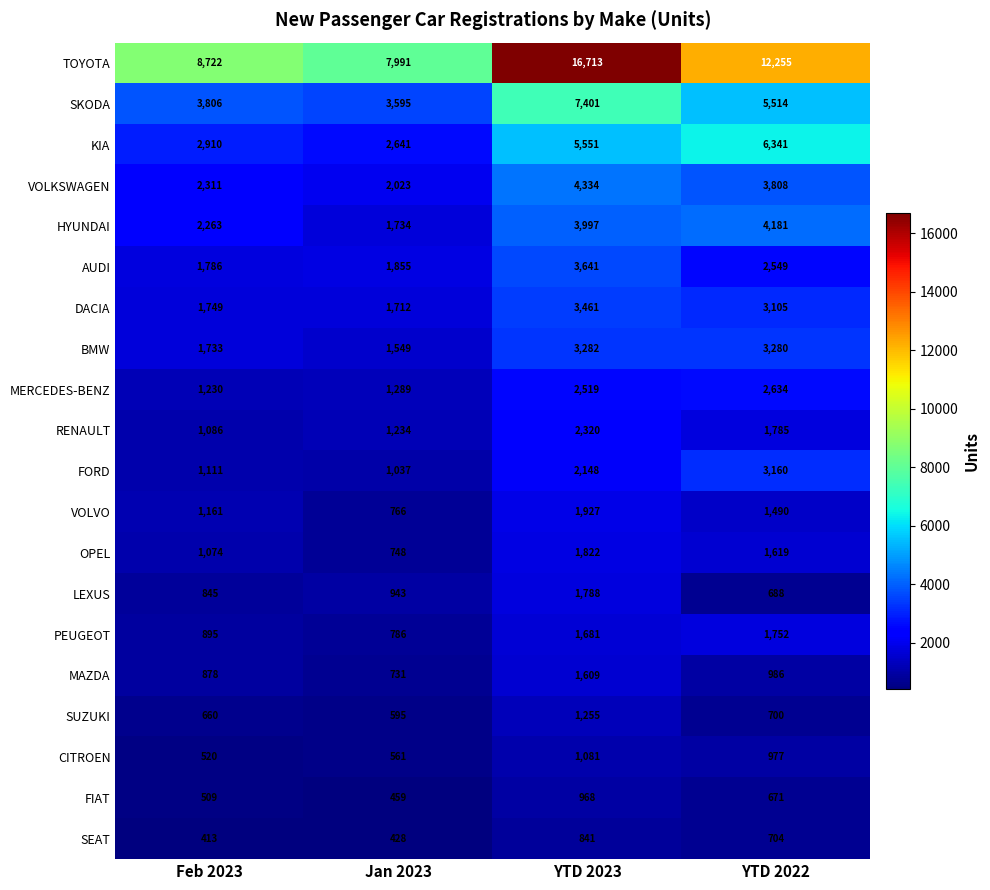

Where is BMW nearest to the value 2415?

Feb 2023